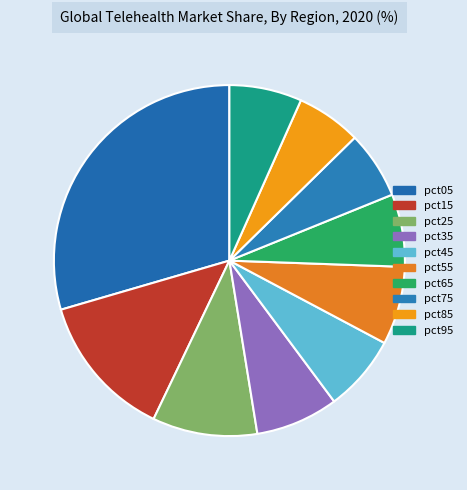

Count the number of slices in the pie.

10